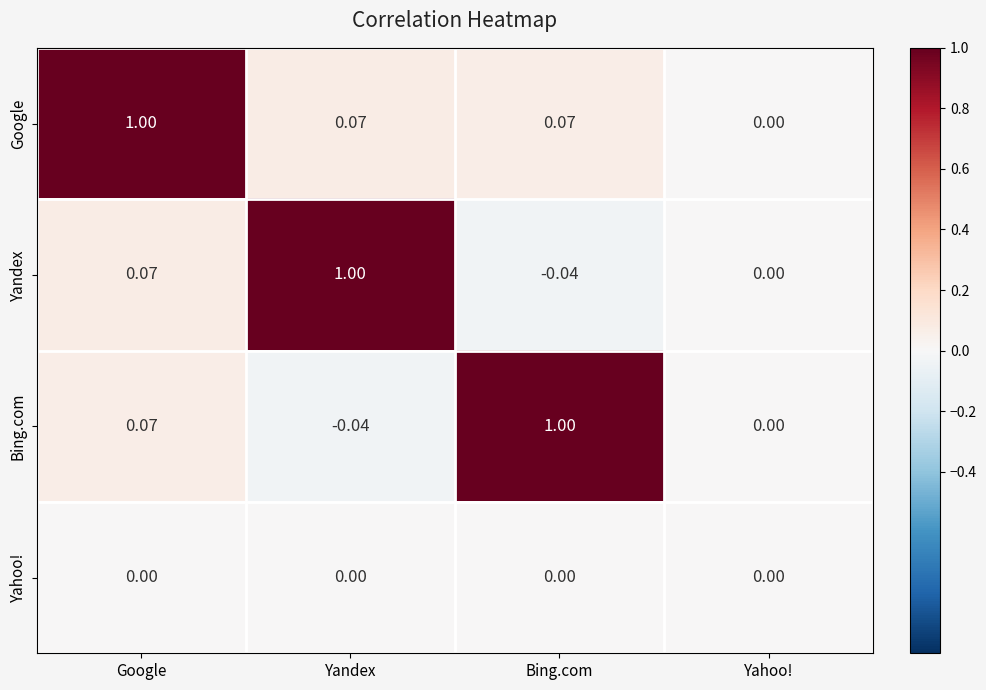

How many data points does each series have?

4